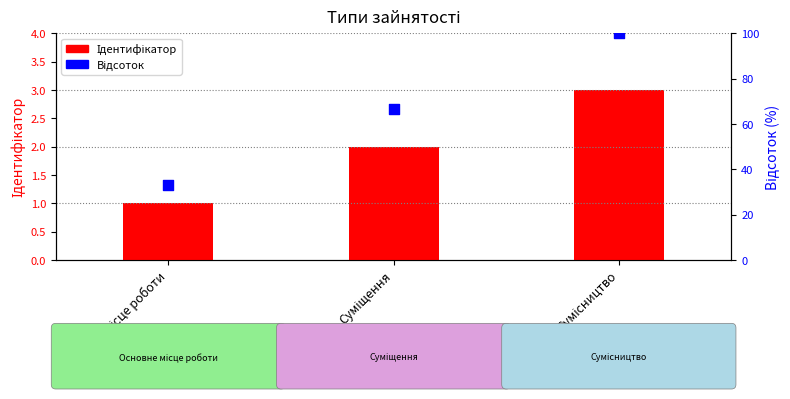

Which series contains the lowest Y value?

Ідентифікатор